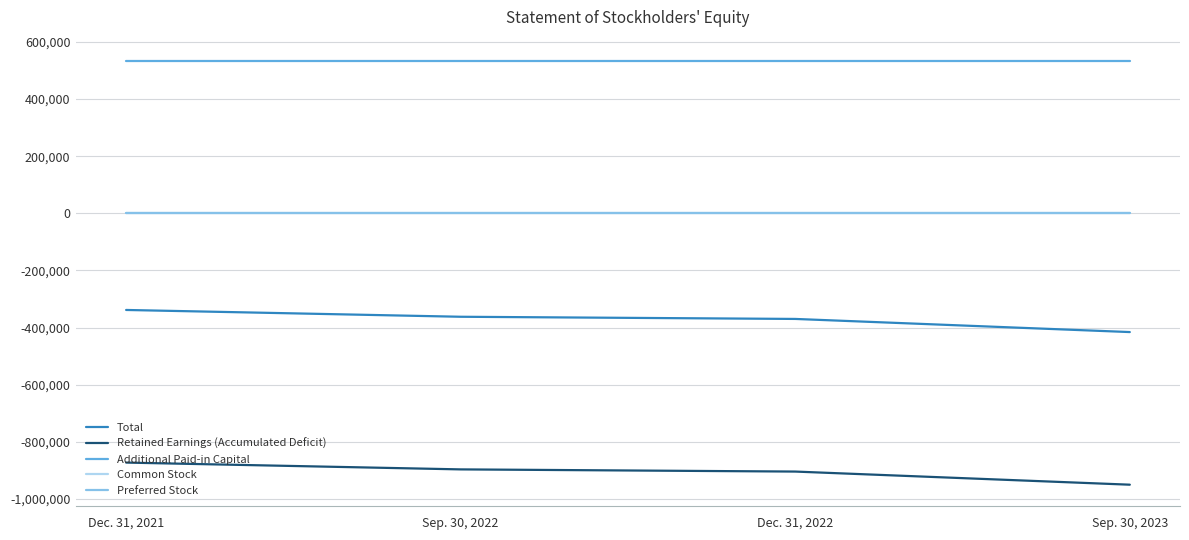

What are all the series names shown in the legend?

Total, Retained Earnings (Accumulated Deficit), Additional Paid-in Capital, Common Stock, Preferred Stock